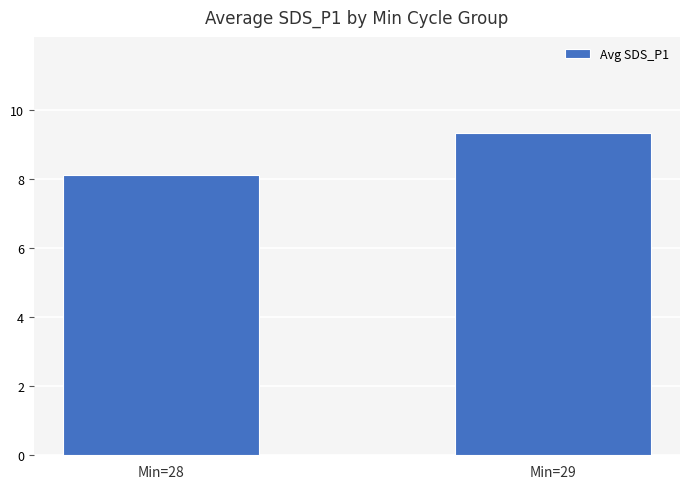

Reading left to right, transcribe all the data shown in this chart.

8.1	9.3